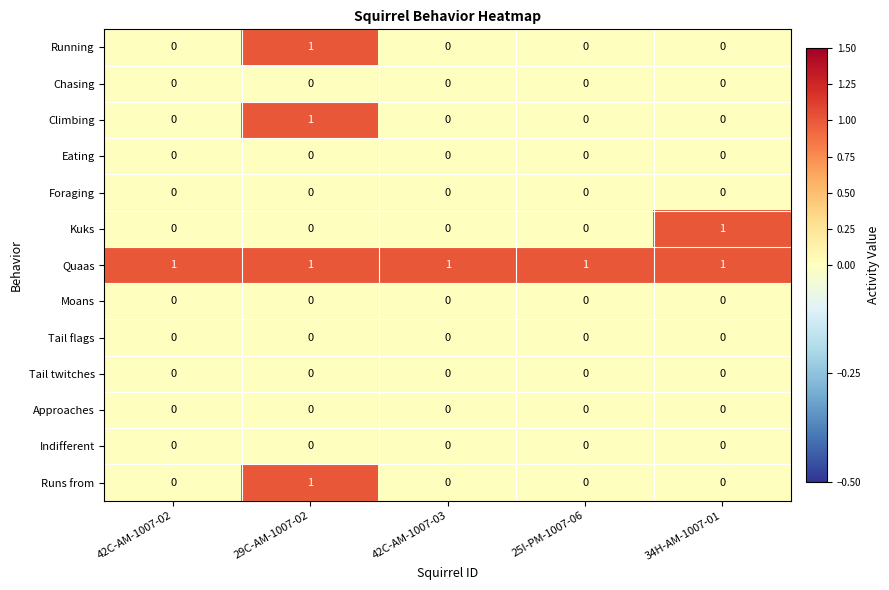

Between 42C-AM-1007-02 and 34H-AM-1007-01, which series saw the biggest shift?

Kuks